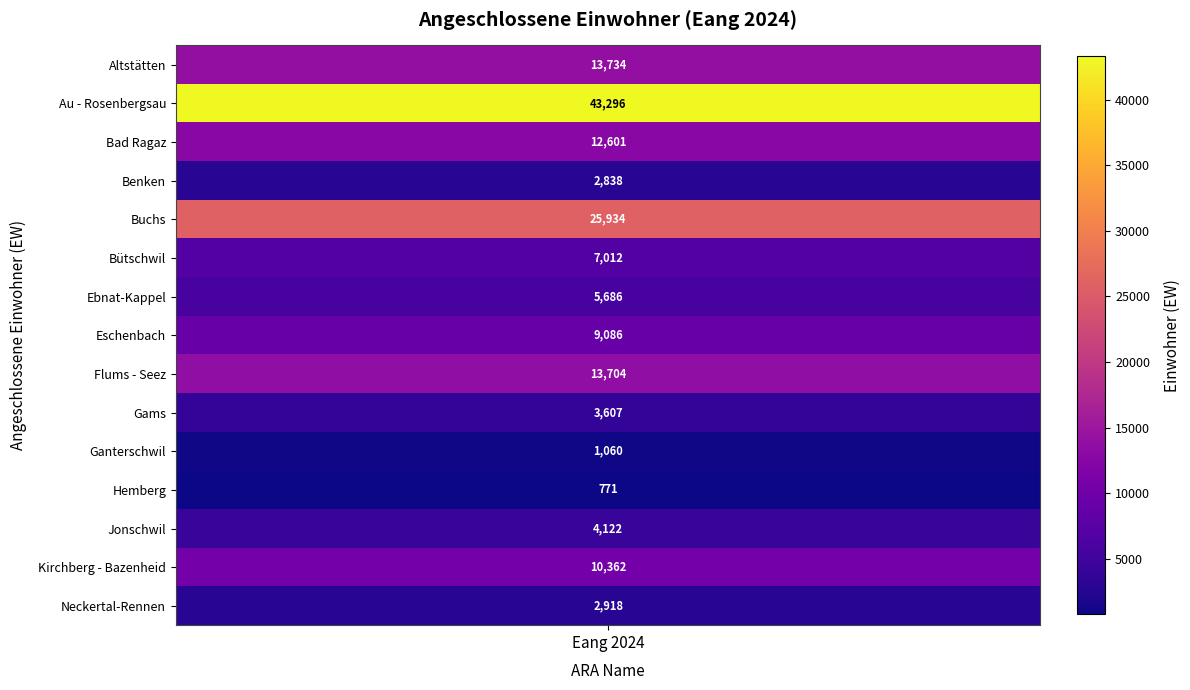

At how many categories does at least one series exceed 9670?

1